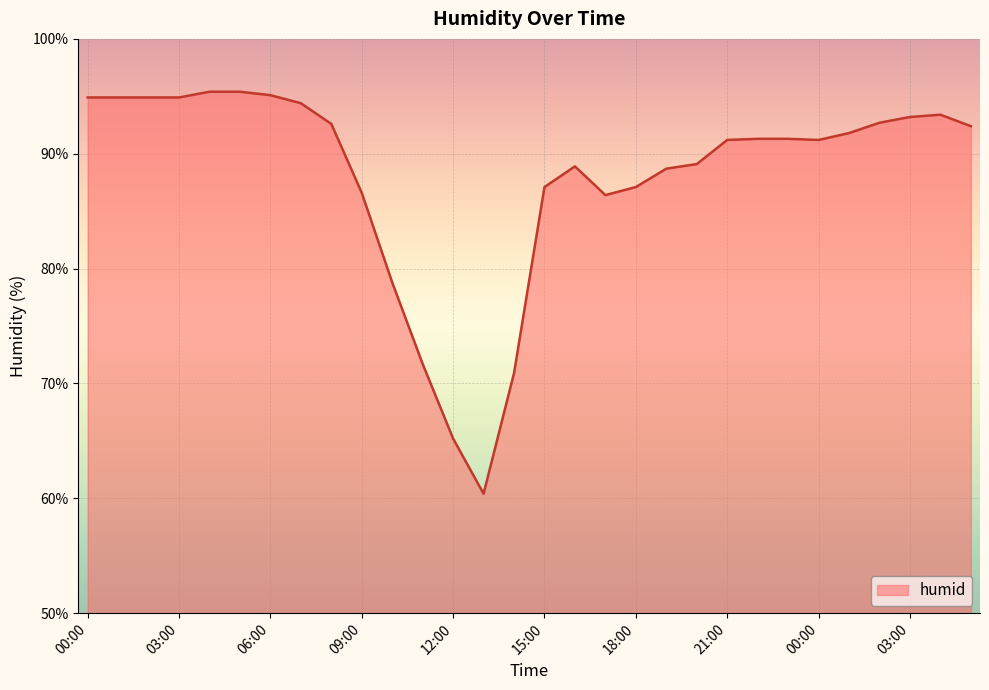

True or false: there are more than 1 points higher than both neighbors.

True